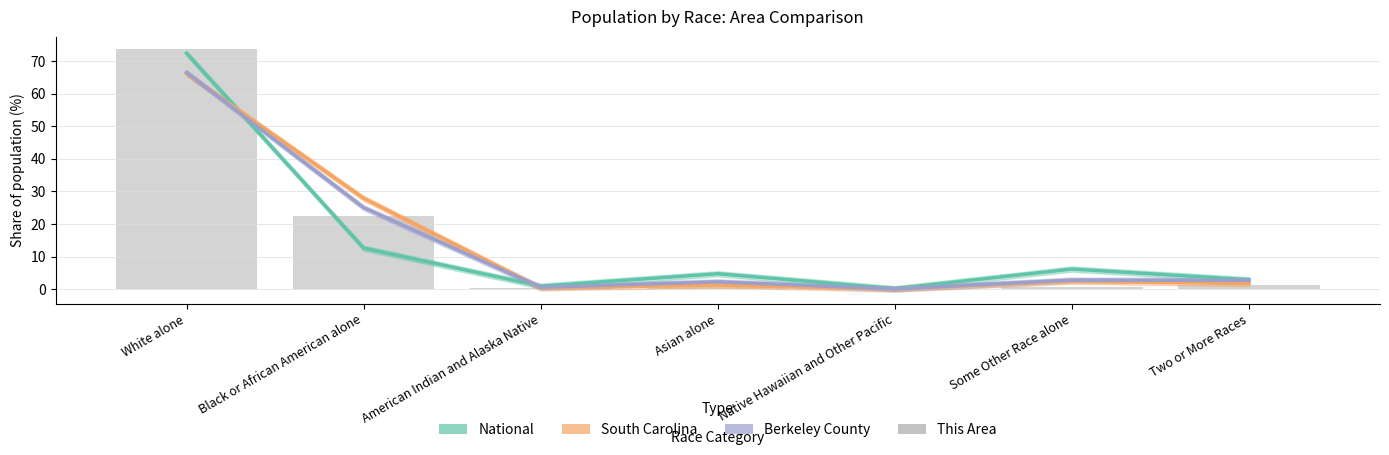

Which has a higher value, Asian alone or Some Other Race alone?

Some Other Race alone